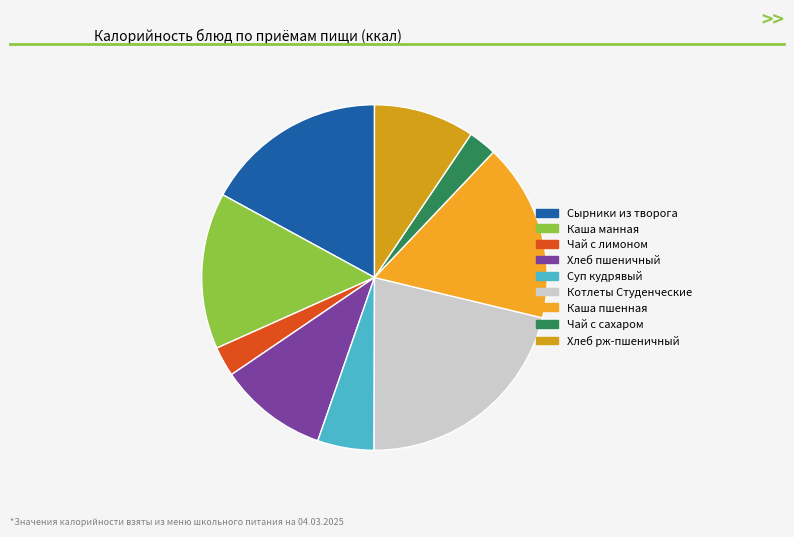

Does Хлеб рж-пшеничный represent more than half of the total?

No